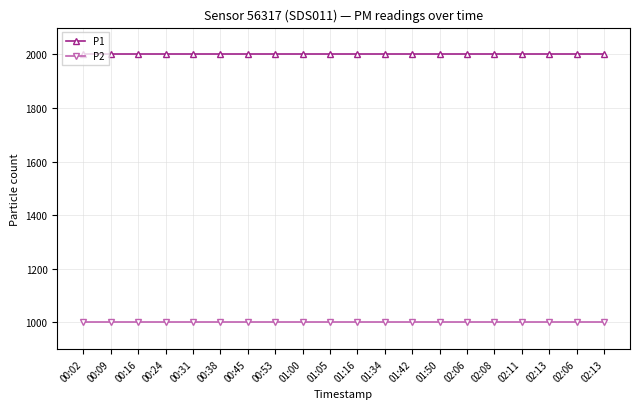

List the series in order of their overall mean, lowest first.

P2, P1